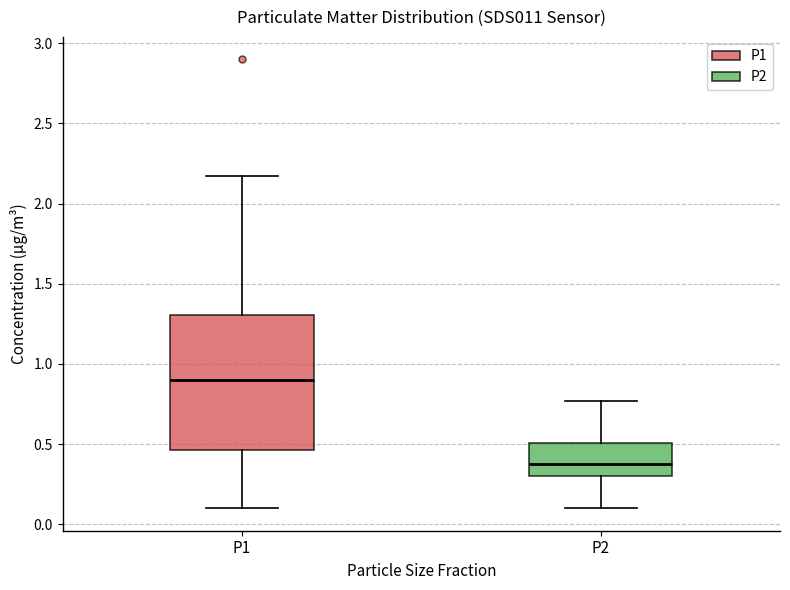

Where is the upper edge of the box for P2 on the y-axis? The values are not printed on the chart, so give them approximately, as read against the axis.

0.50